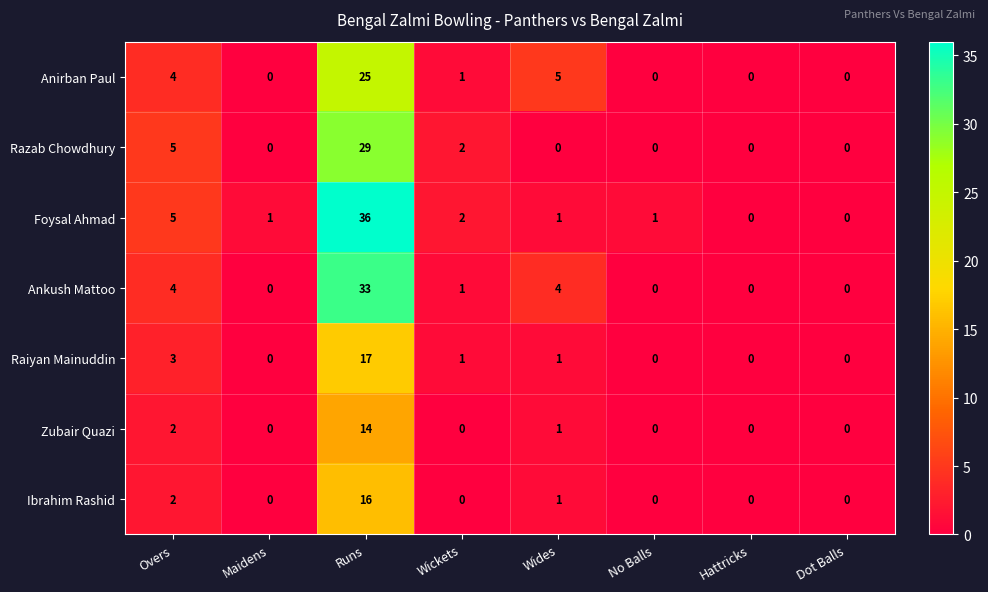

How many positive values does the Razab Chowdhury series have?

3